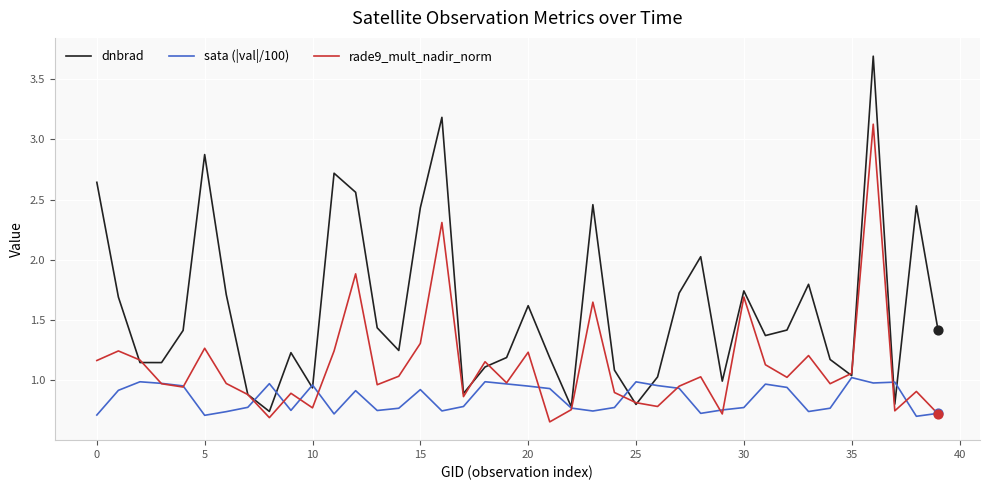

Which series has the largest range (max minus min)?

dnbrad